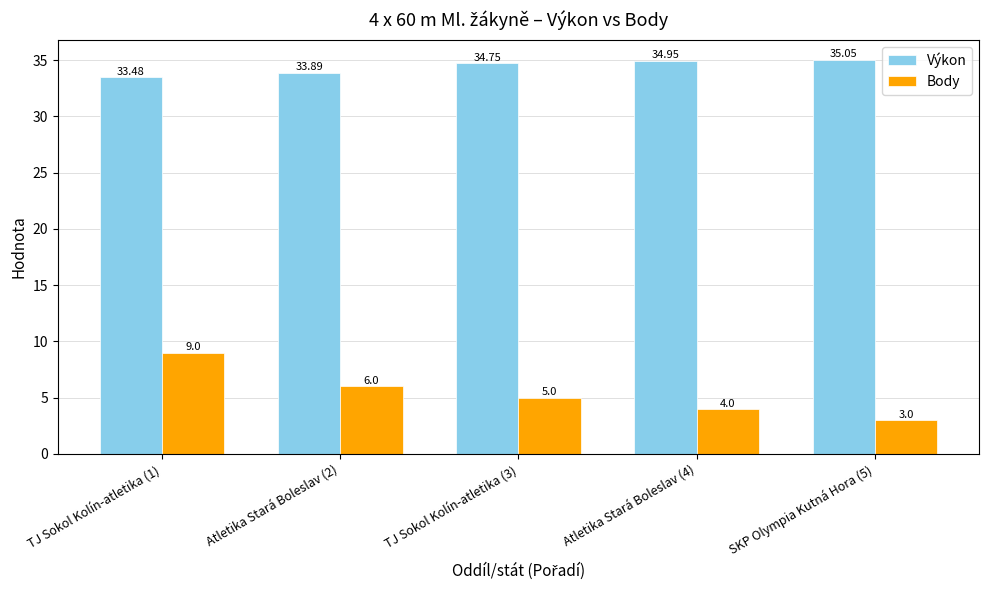

What is the approximate value of Body at TJ Sokol Kolín-atletika (1)?

9.0